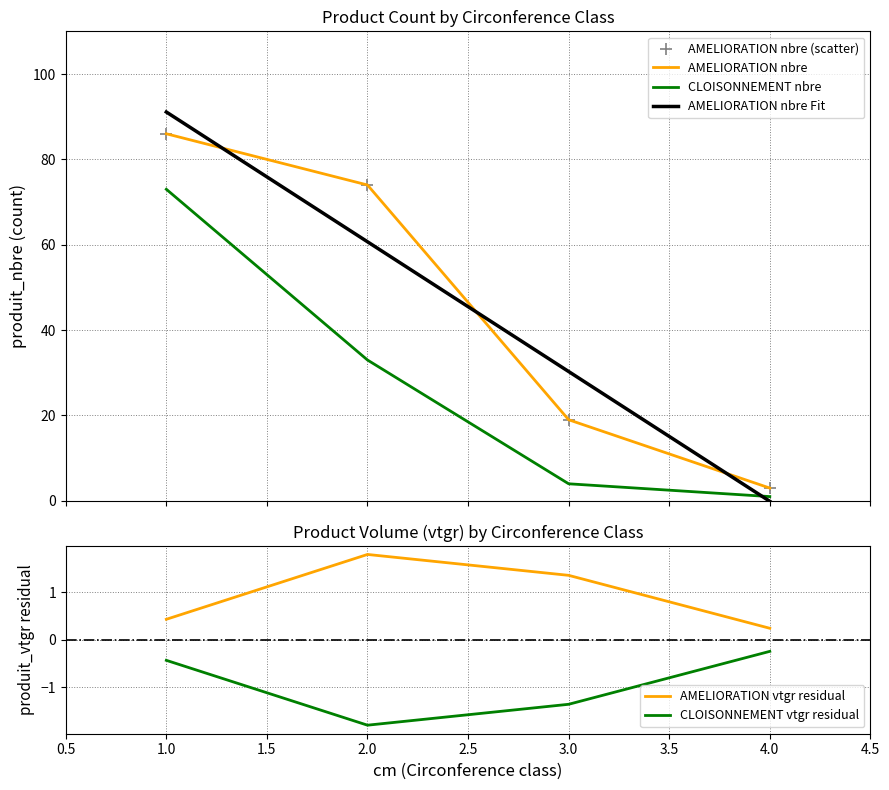

What are all the series names shown in the legend?

AMELIORATION nbre, CLOISONNEMENT nbre, AMELIORATION nbre Fit, AMELIORATION nbre (scatter), AMELIORATION vtgr residual, CLOISONNEMENT vtgr residual